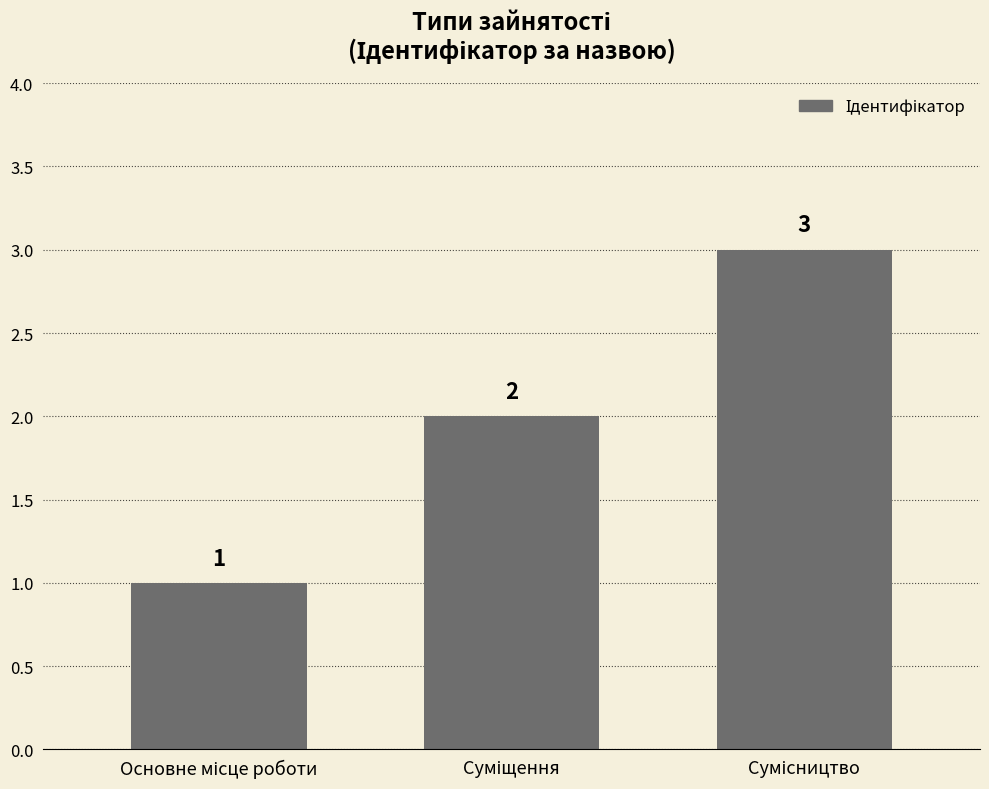

What is the maximum value shown in the chart?

3